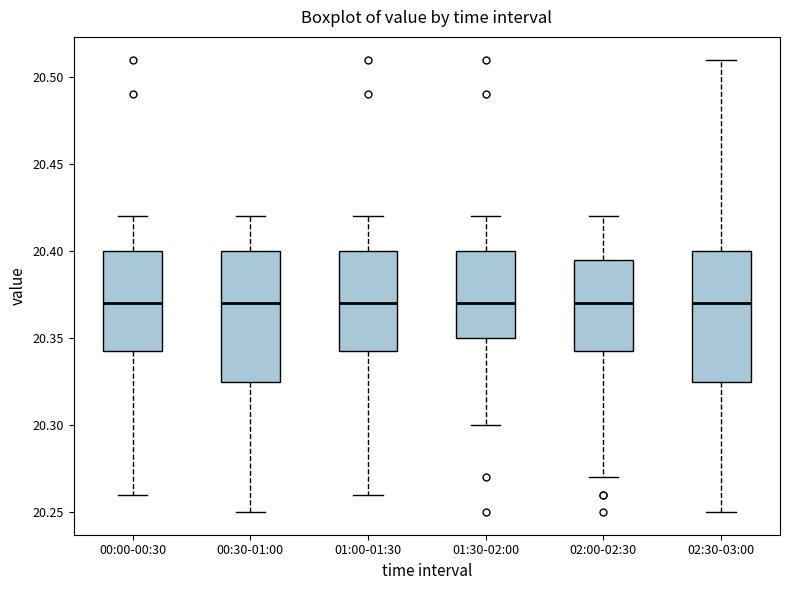

Where does the lower whisker of the box for 00:00-00:30 end on the y-axis? The values are not printed on the chart, so give them approximately, as read against the axis.

20.260